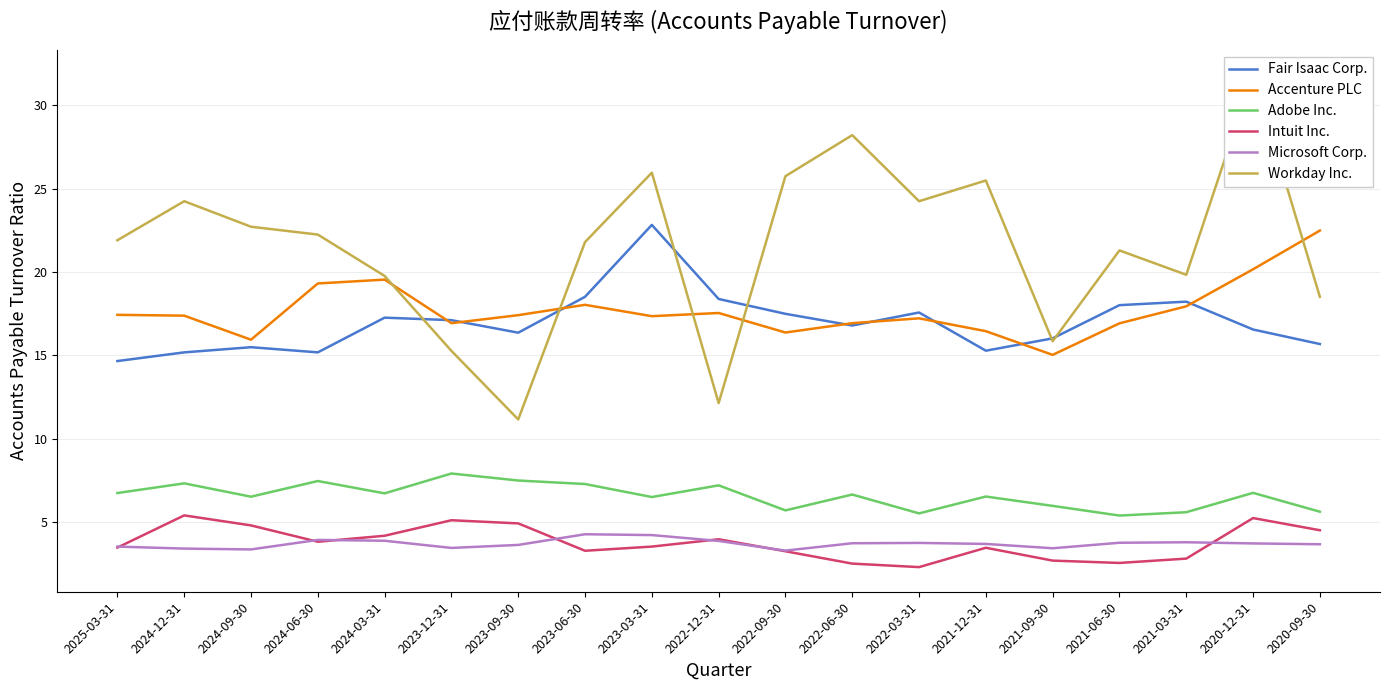

What is the value of the Fair Isaac Corp. point at the 19th from the left?

15.7